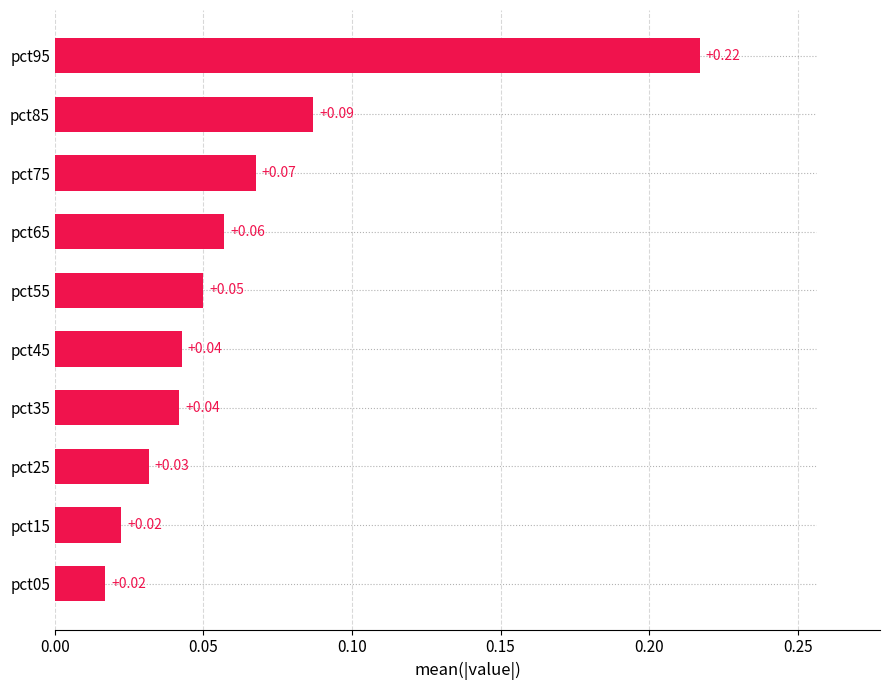

Between pct15 and pct35, which is larger?

pct35